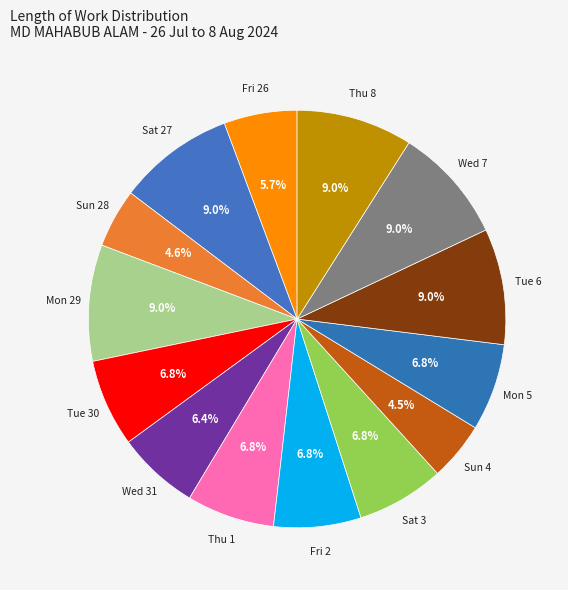

Which category has the biggest portion of the pie?

Sat 27